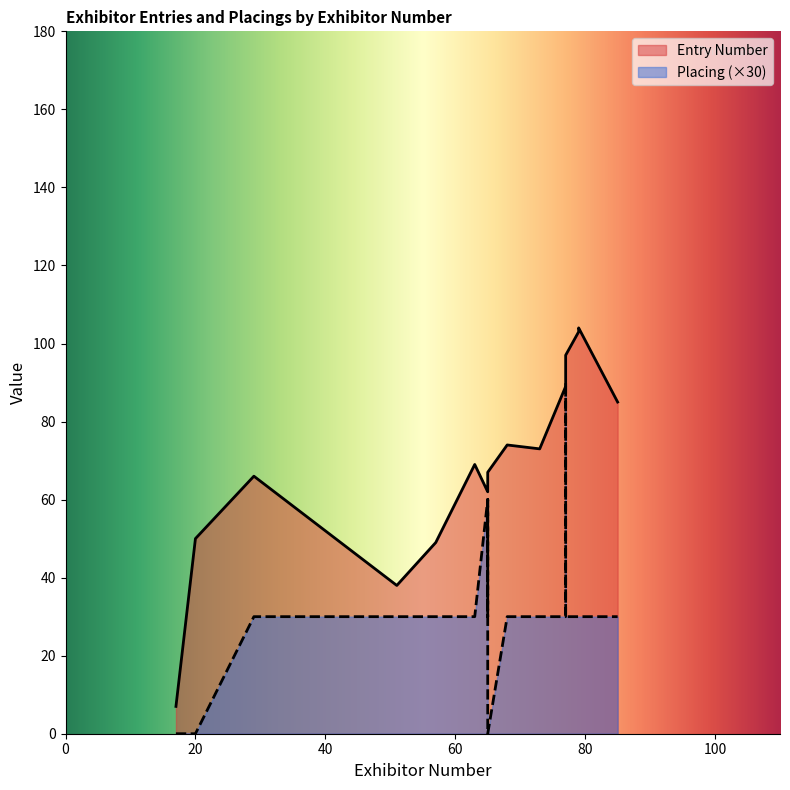

The value of Placing at 77 is 3. True or false?

True